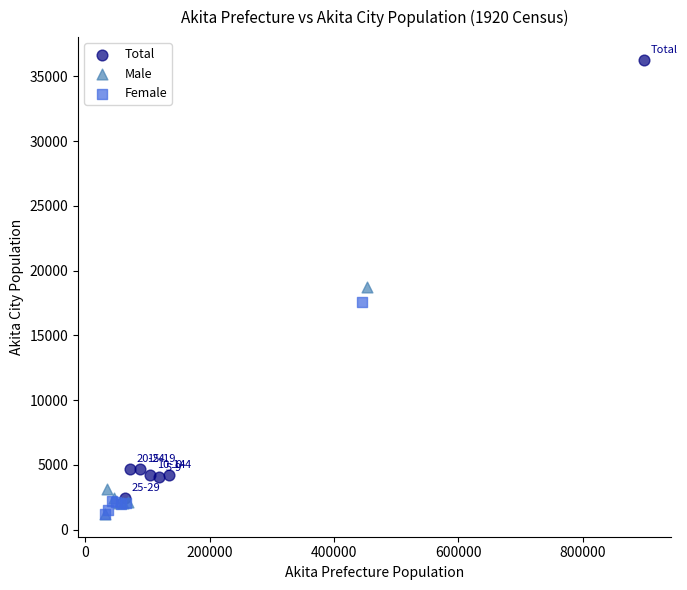

Which series reaches the maximum Y coordinate?

Total